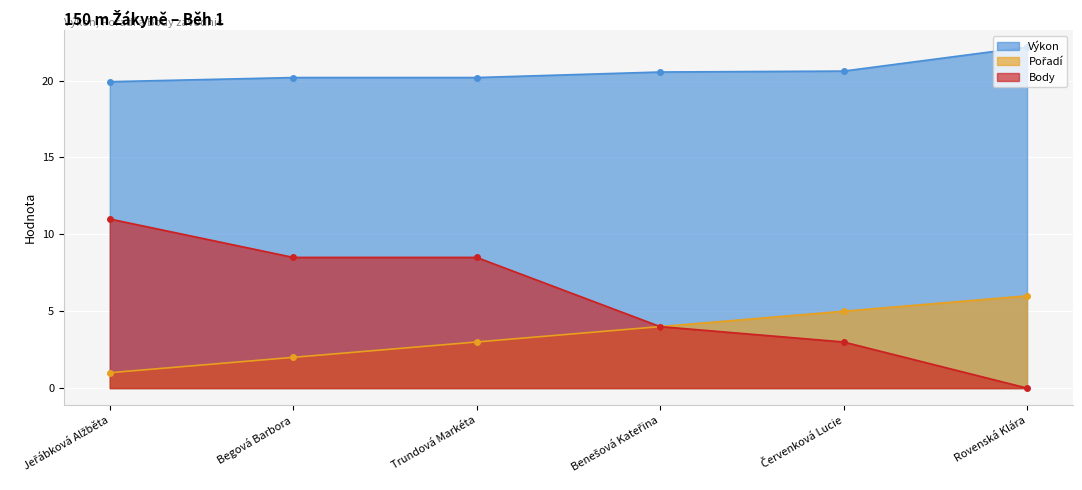

At which label does Pořadí reach its peak?

Rovenská Klára